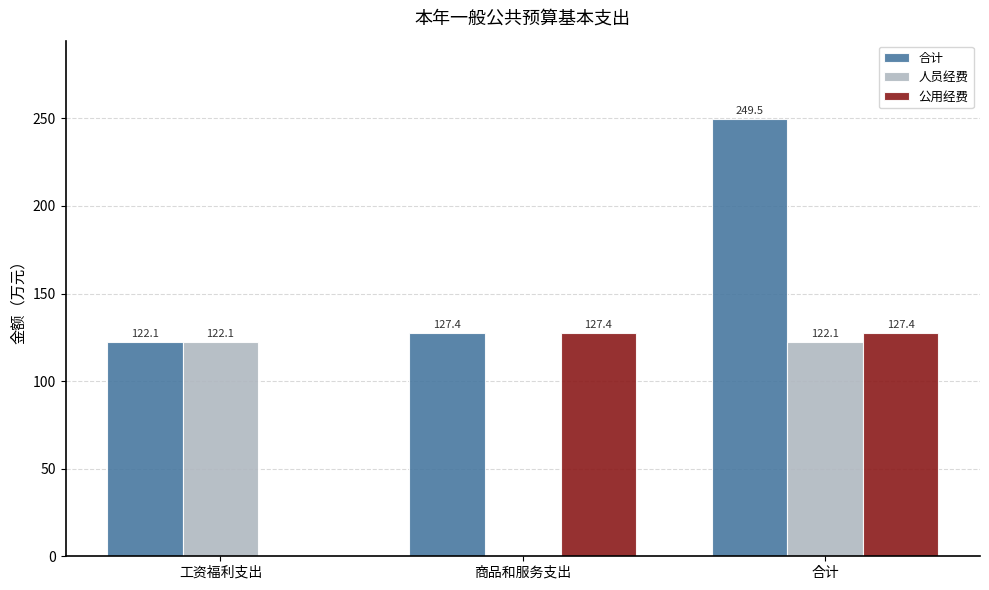

At which category is the sum across all series the highest?

合计